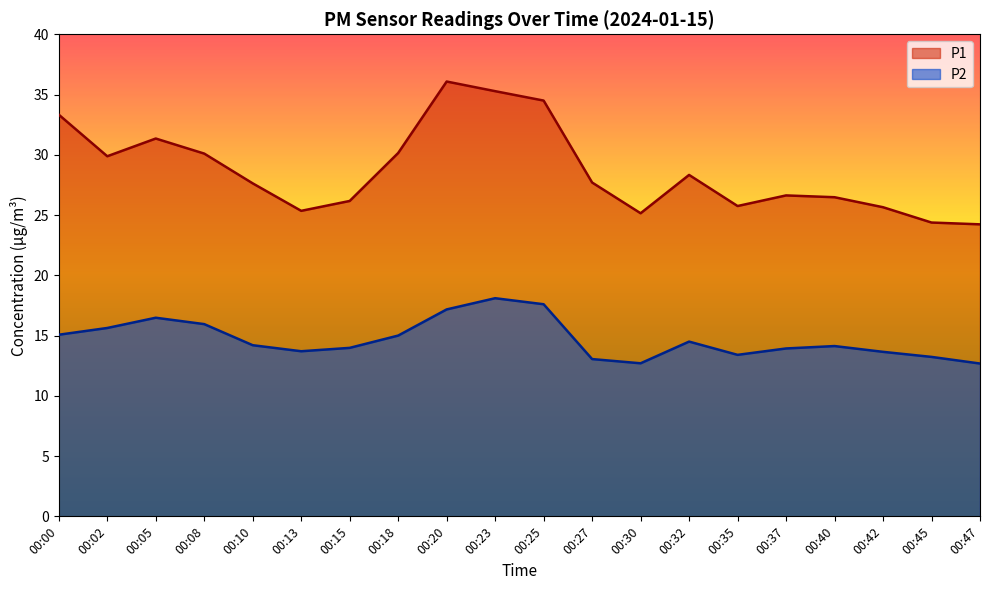

At 00:10, list the series in order from smallest to largest.

P2, P1